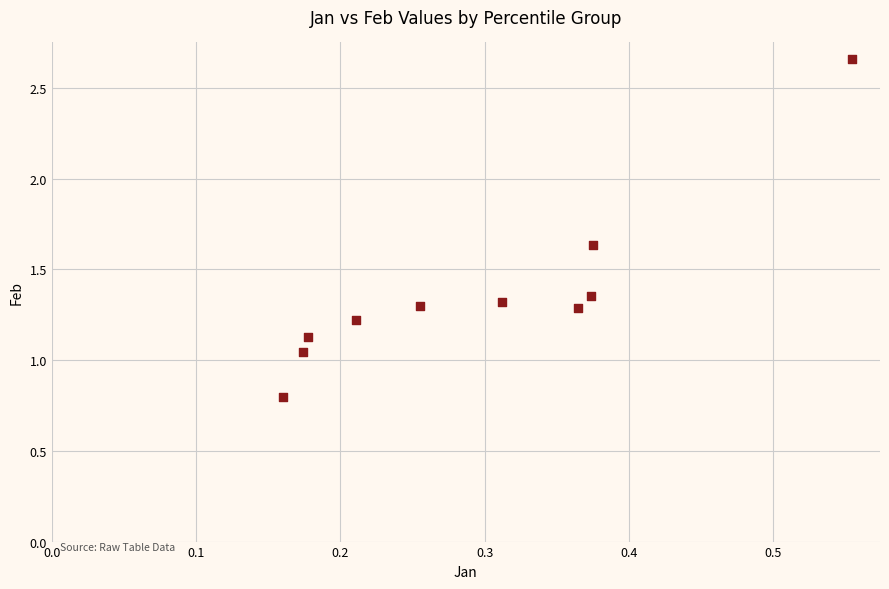

What is the average X value?

0.3